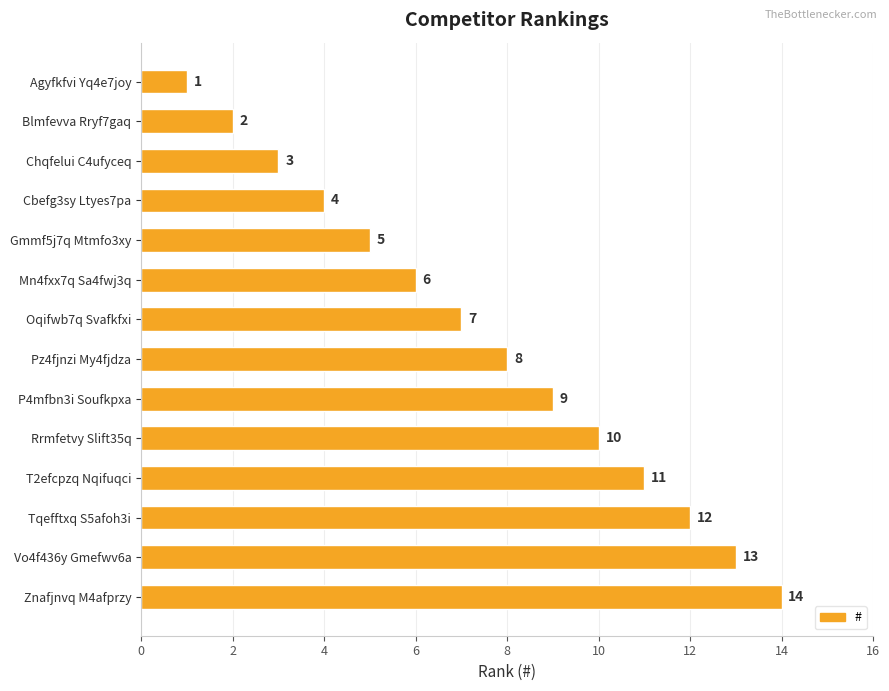

The value at T2efcpzq Nqifuqci is 3. True or false?

False